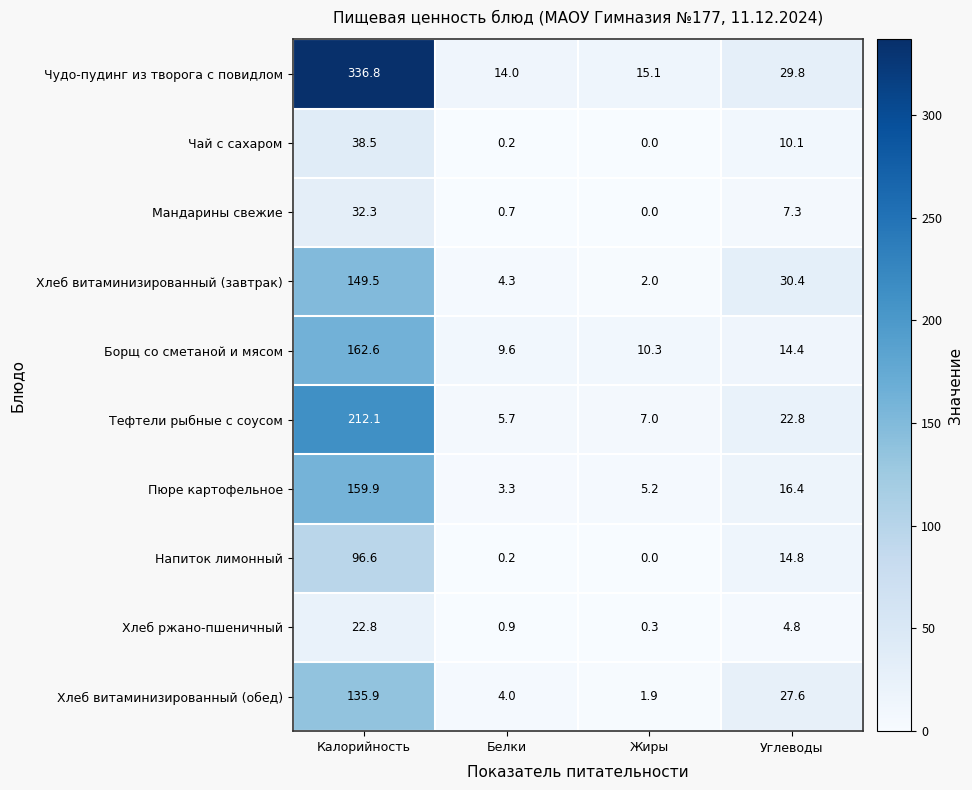

What is the spread (max minus min) of values at Калорийность?

314.0